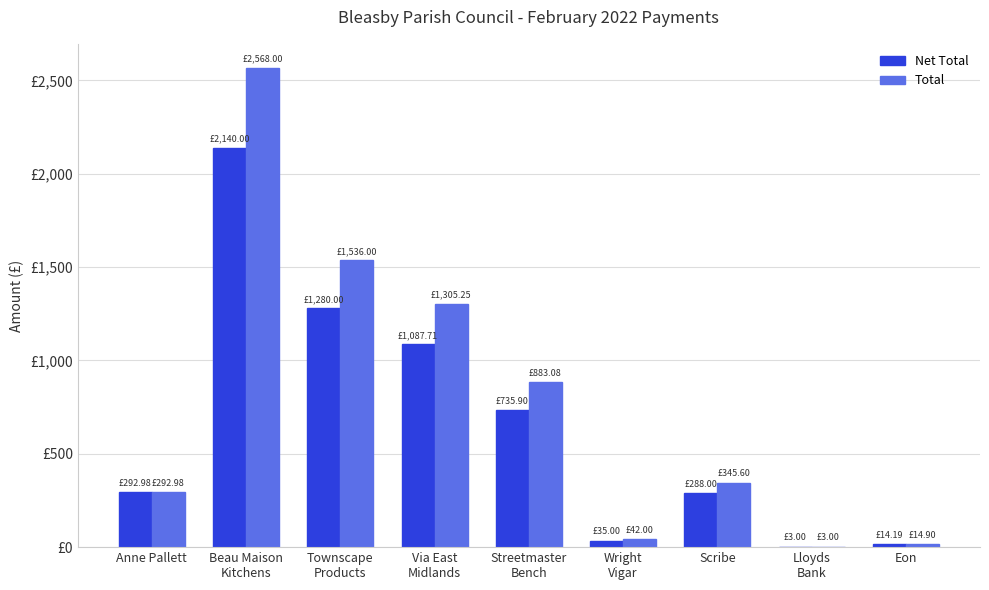

Are the bars horizontal?

No